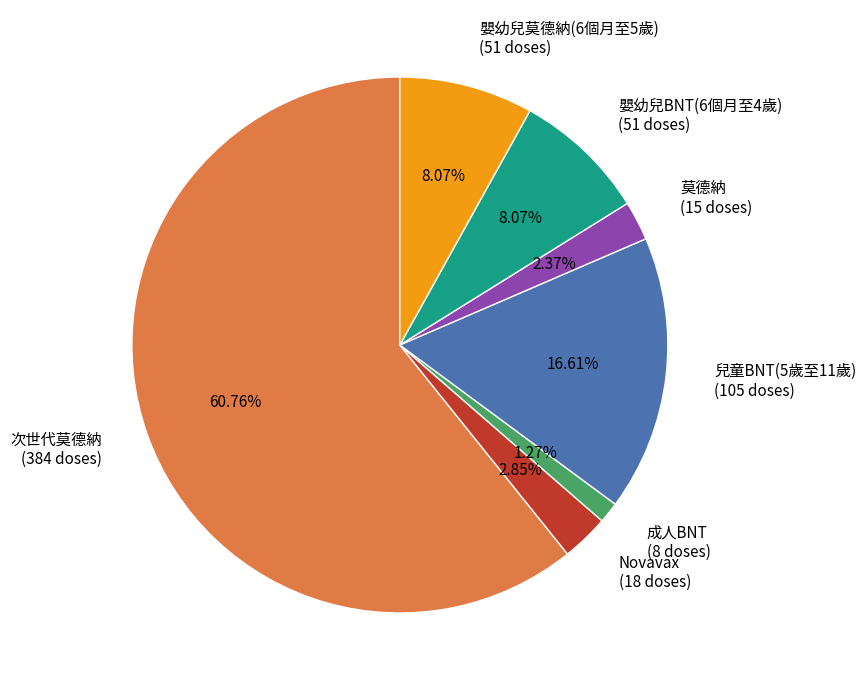

How many segments does this pie chart have?

7